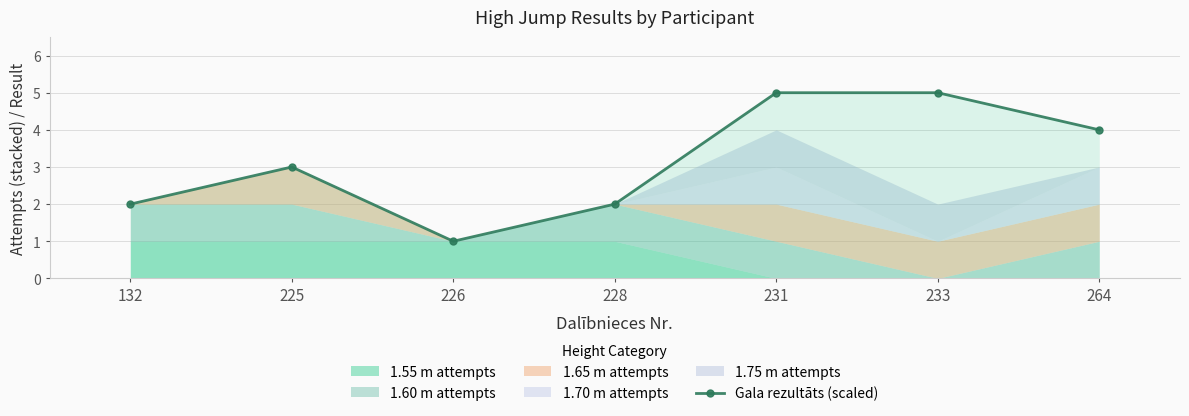

Which category has the lowest value in the Gala rezultāts (scaled) series?

226